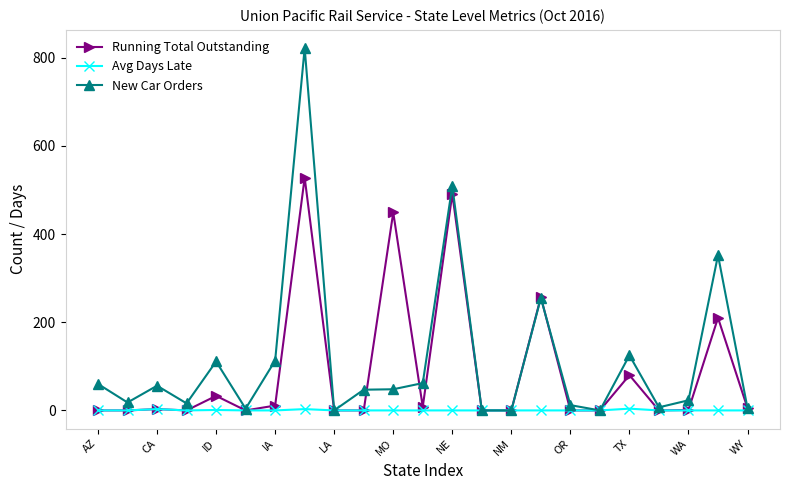

Which series has the widest spread of values?

New Car Orders